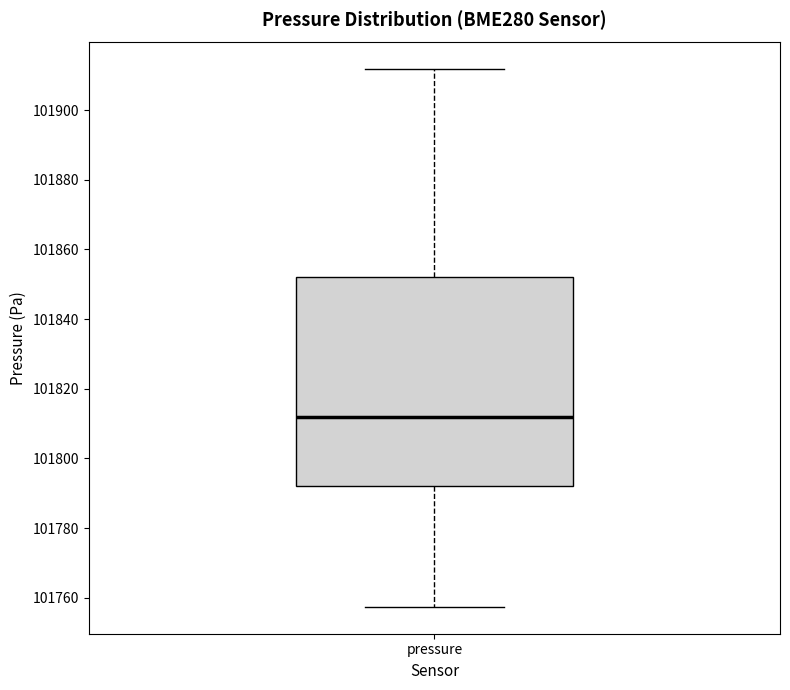

Transcribe this box plot: give where the median line is, the range the box spans, and where the two whiskers end, as read against the y-axis. The values are not printed on the chart, so give them approximately, as read against the axis.

median 101812, box 101792 to 101852, whiskers 101758 to 101912